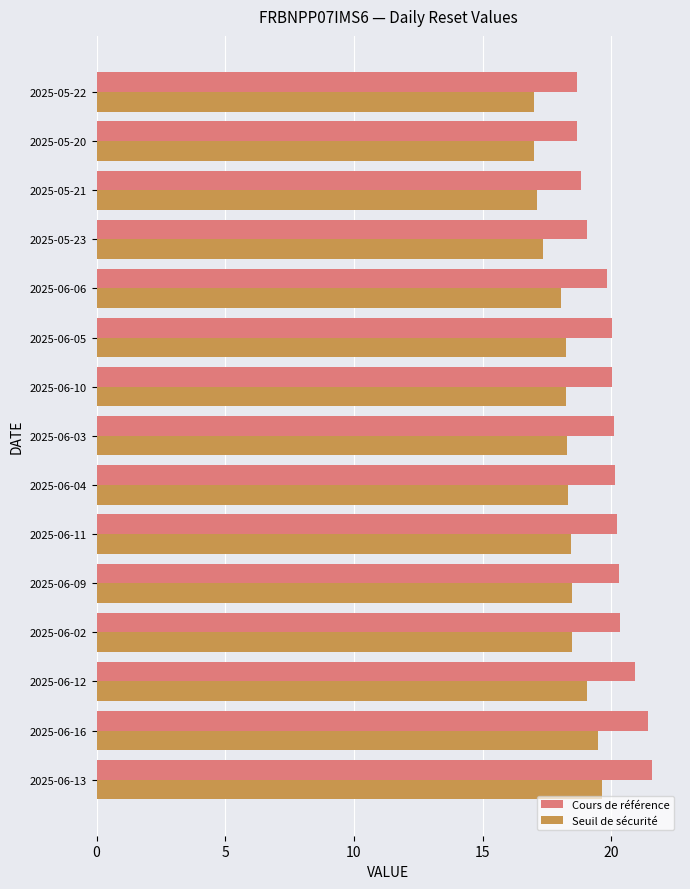

List the series in order of their peak value, highest first.

Cours de référence, Seuil de sécurité